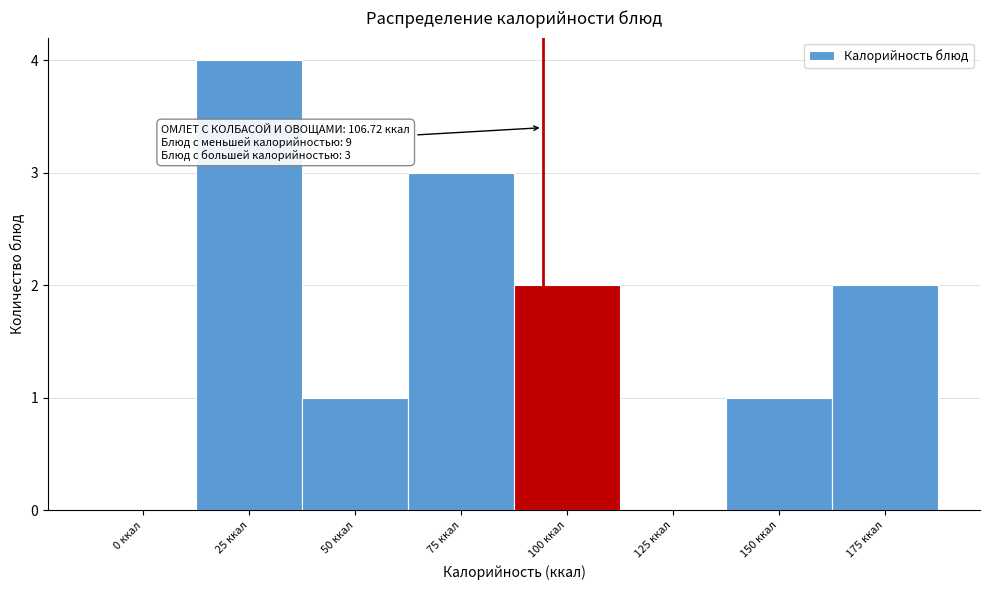

Reading left to right, extract all data points from this chart.

0 ккал=0	25 ккал=4	50 ккал=1	75 ккал=3	100 ккал=2	125 ккал=0	150 ккал=1	175 ккал=2